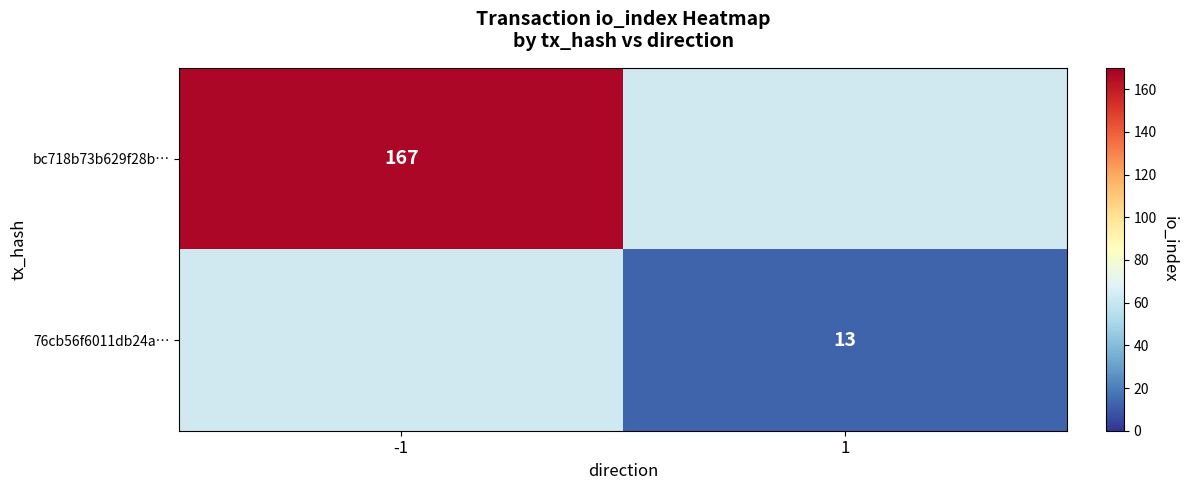

True or false: 76cb56f6011db24a… has a value of 18.7 at 1.

False